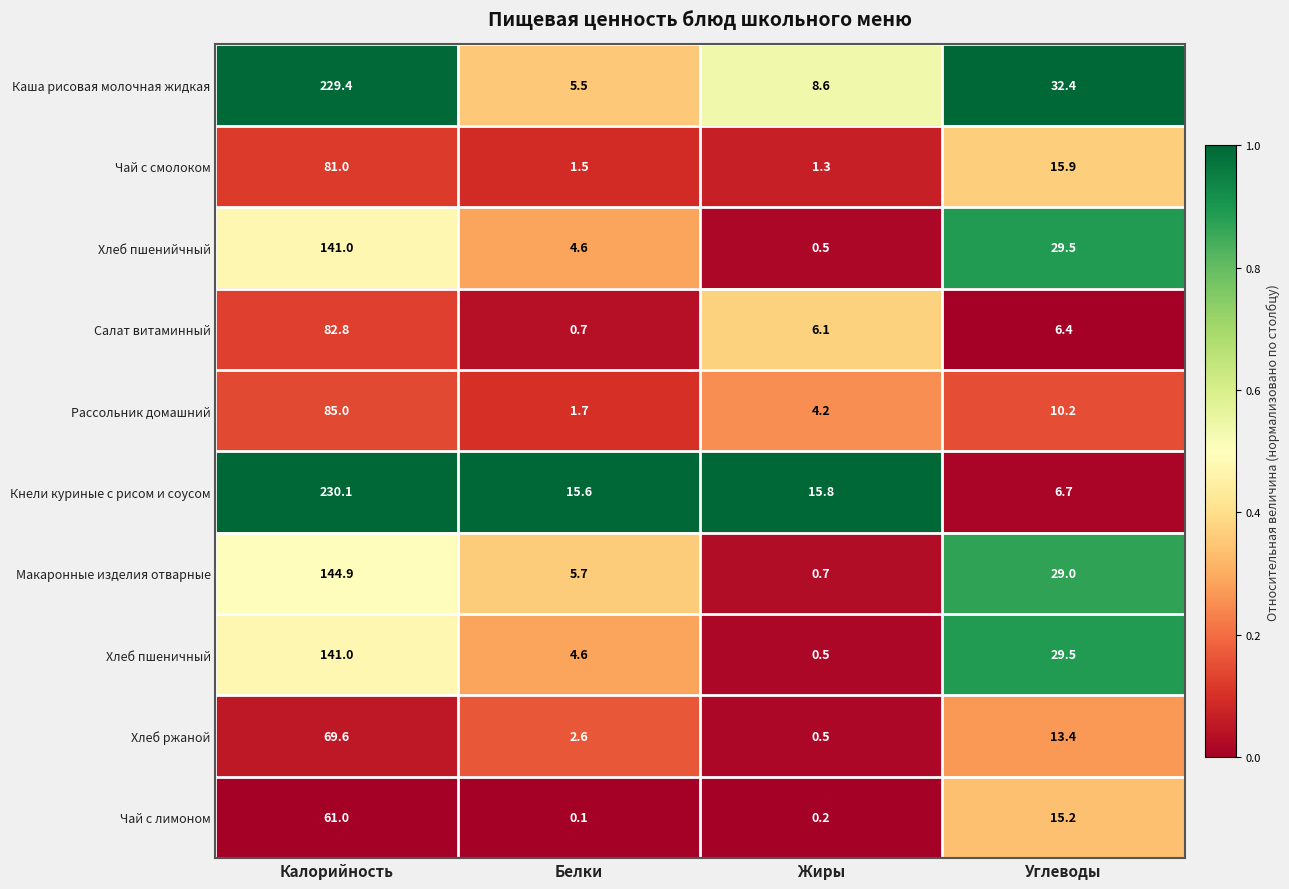

What is the difference between the maximum and minimum values in the Рассольник домашний series?

83.3